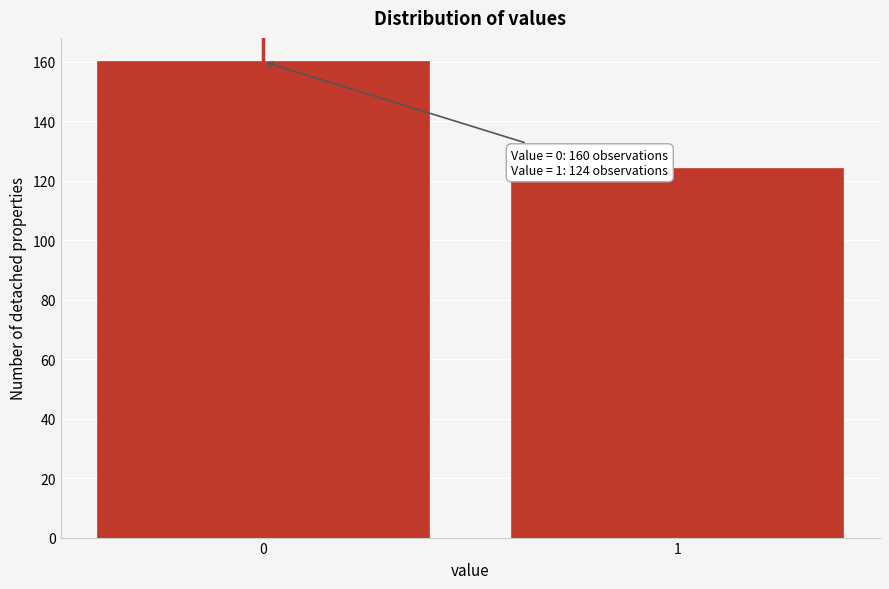

Reading left to right, transcribe all the data shown in this chart.

160	124